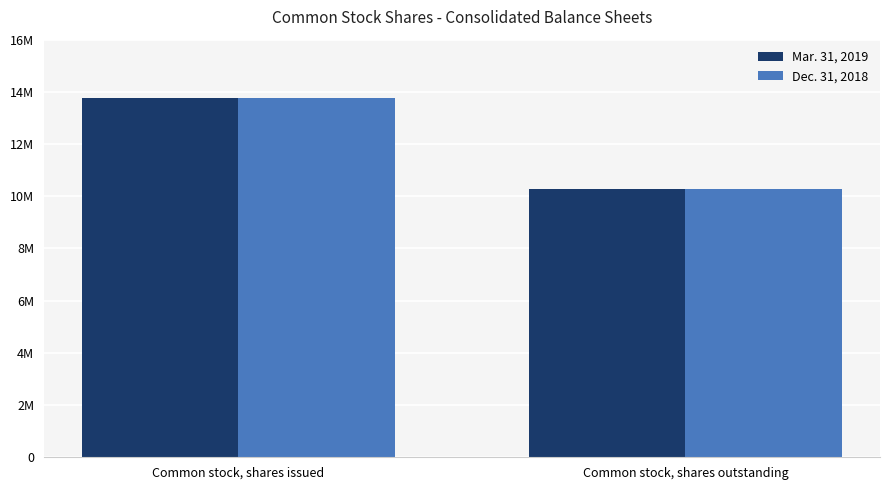

Between Common stock, shares outstanding and Common stock, shares issued, which is larger?

Common stock, shares issued